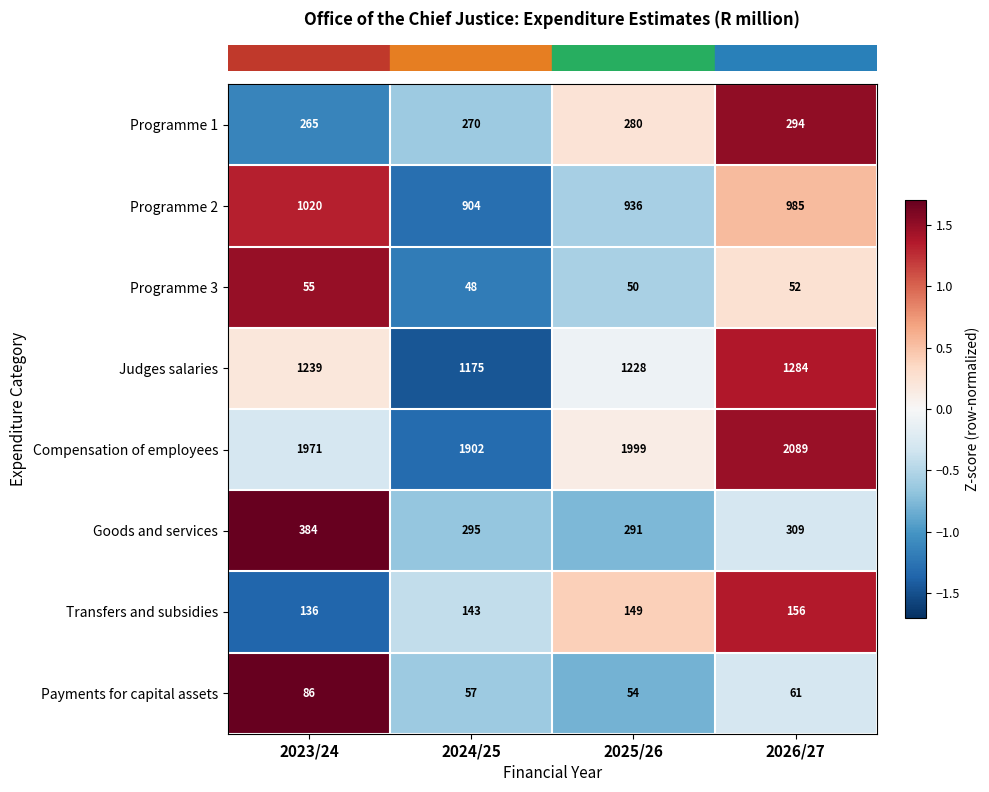

True or false: Transfers and subsidies has a value of 196 at 2023/24.

False